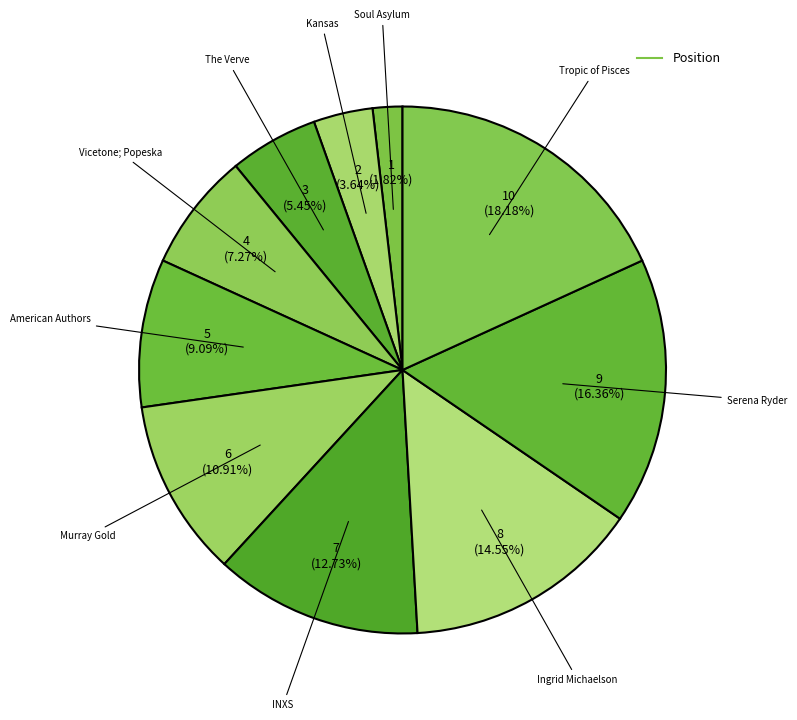

To the nearest percent, what is the average slice percentage?

10%